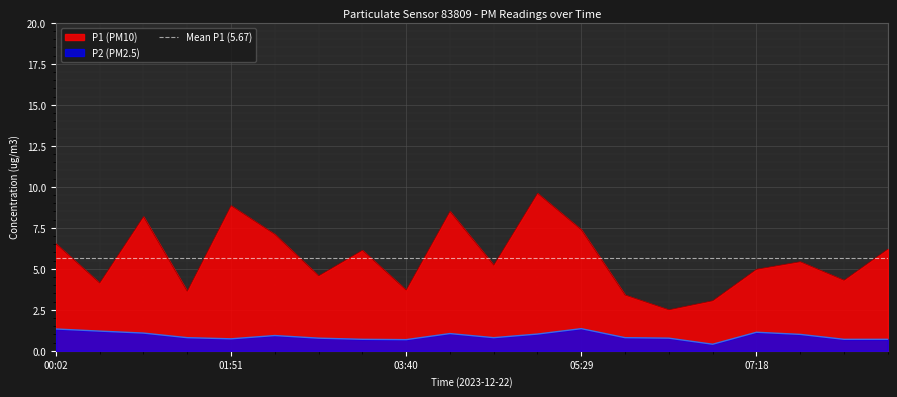

What is the maximum value shown in the chart?

9.6